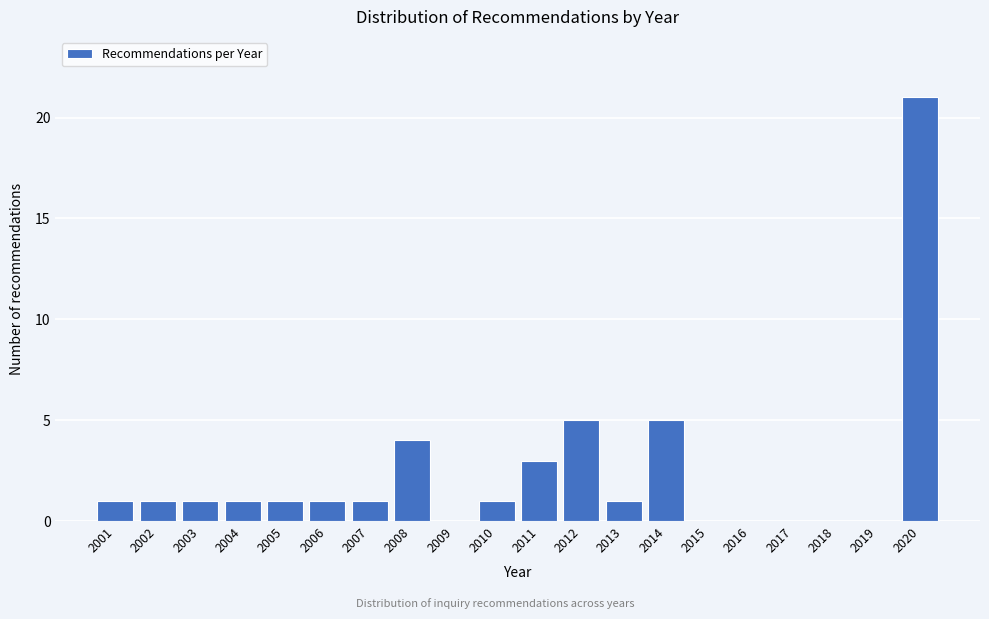

Reading left to right, transcribe all the data shown in this chart.

2001=1	2002=1	2003=1	2004=1	2005=1	2006=1	2007=1	2008=4	2009=0	2010=1	2011=3	2012=5	2013=1	2014=5	2015=0	2016=0	2017=0	2018=0	2019=0	2020=21